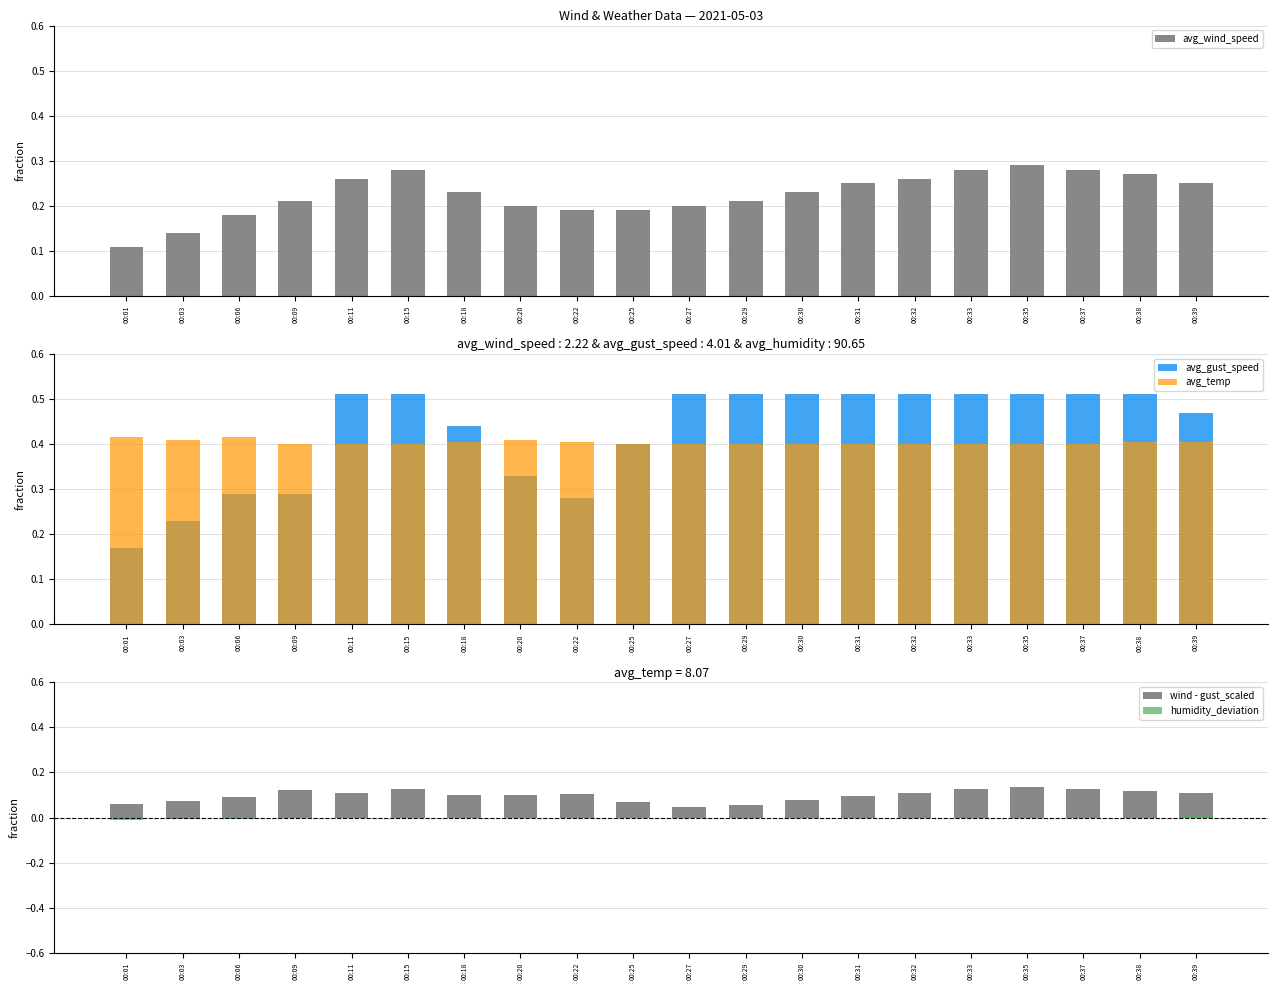

Rank the categories by wind - gust_scaled value from highest to lowest.

00:35, 00:15, 00:33, 00:37, 00:09, 00:38, 00:39, 00:11, 00:32, 00:22, 00:20, 00:18, 00:31, 00:06, 00:30, 00:03, 00:25, 00:01, 00:29, 00:27